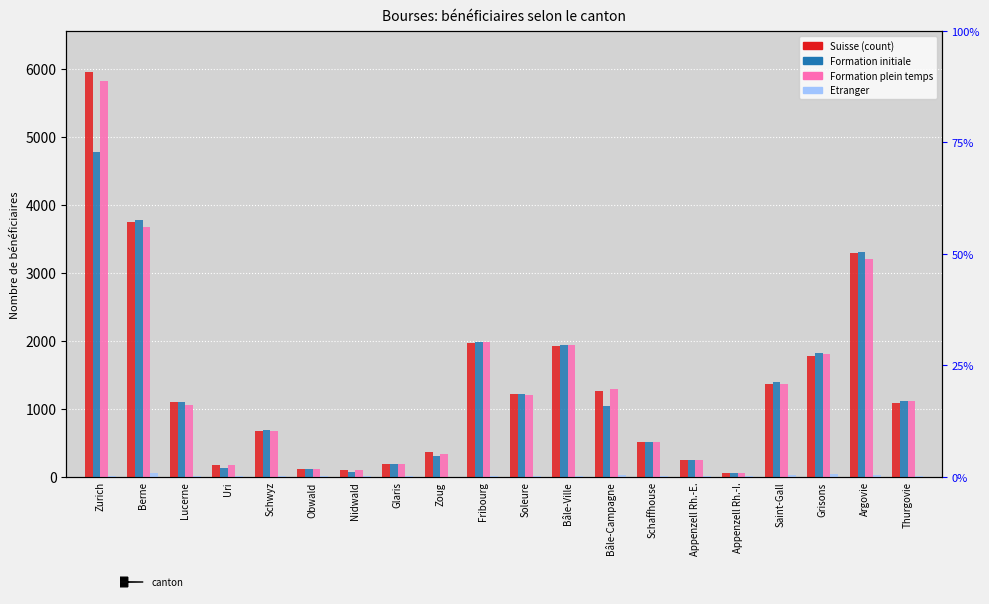

What are all the series names shown in the legend?

Suisse, Formation initiale, Formation plein temps, Etranger